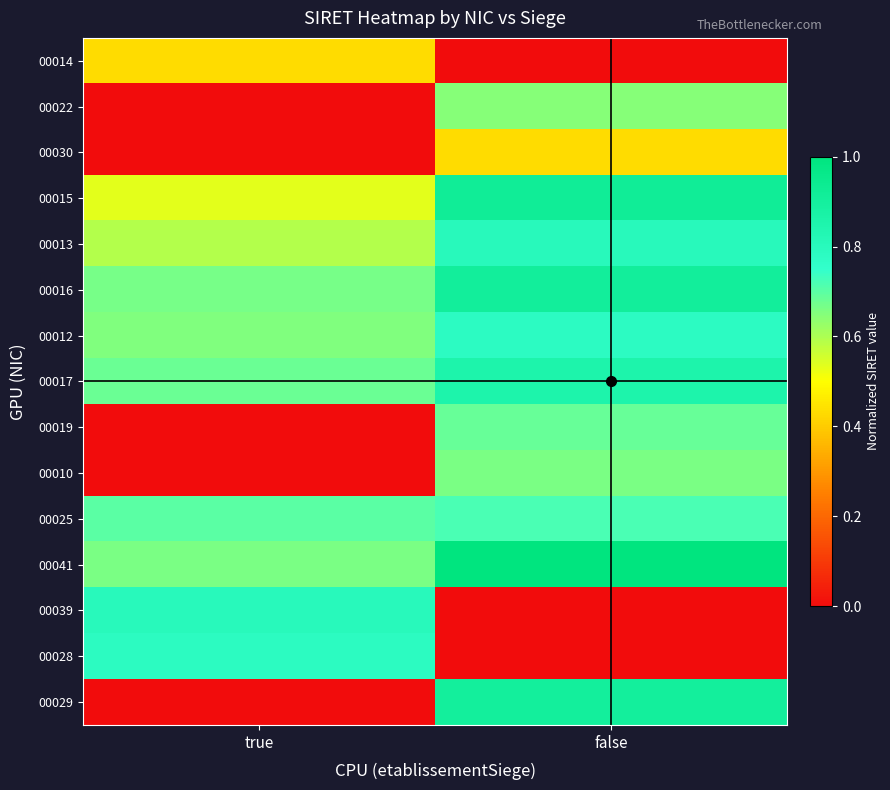

Count the number of data series in this chart.

15